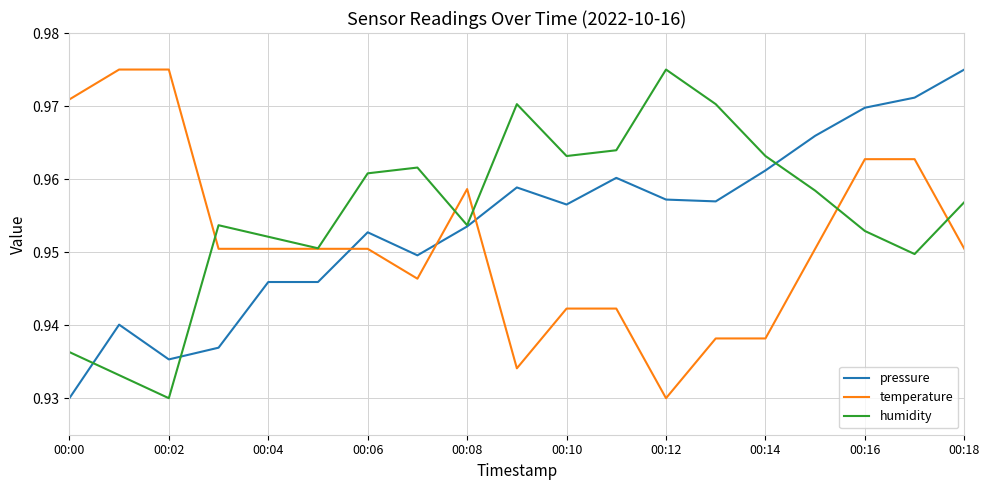

Which series ends up on top after the final intersection of temperature and pressure?

pressure